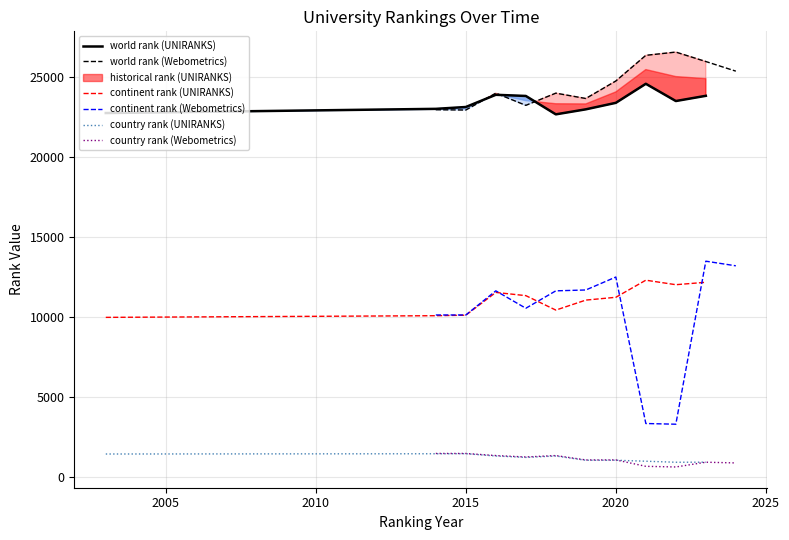

What is the greatest value displayed?

26548